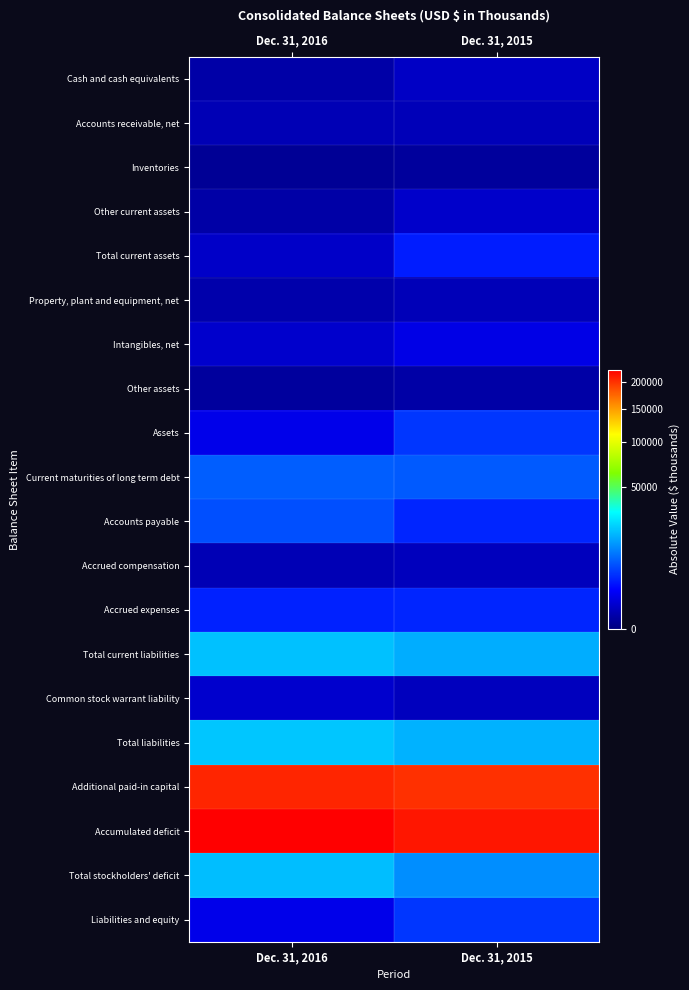

Reading left to right, extract all data points from this chart.

Cash and cash equivalents: Dec. 31, 2016=110	Dec. 31, 2015=444
Accounts receivable, net: Dec. 31, 2016=225	Dec. 31, 2015=264
Inventories: Dec. 31, 2016=24	Dec. 31, 2015=50
Other current assets: Dec. 31, 2016=105	Dec. 31, 2015=537
Total current assets: Dec. 31, 2016=495	Dec. 31, 2015=3282
Property, plant and equipment, net: Dec. 31, 2016=144	Dec. 31, 2015=259
Intangibles, net: Dec. 31, 2016=562	Dec. 31, 2015=1170
Other assets: Dec. 31, 2016=58	Dec. 31, 2015=105
Assets: Dec. 31, 2016=1259	Dec. 31, 2015=4816
Current maturities of long term debt: Dec. 31, 2016=7814	Dec. 31, 2015=7596
Accounts payable: Dec. 31, 2016=6541	Dec. 31, 2015=3781
Accrued compensation: Dec. 31, 2016=224	Dec. 31, 2015=321
Accrued expenses: Dec. 31, 2016=3546	Dec. 31, 2015=3734
Total current liabilities: Dec. 31, 2016=19824	Dec. 31, 2015=16981
Common stock warrant liability: Dec. 31, 2016=582	Dec. 31, 2015=350
Total liabilities: Dec. 31, 2016=20609	Dec. 31, 2015=17636
Additional paid-in capital: Dec. 31, 2016=205877	Dec. 31, 2015=200403
Accumulated deficit: Dec. 31, 2016=225493	Dec. 31, 2015=213412
Total stockholders' deficit: Dec. 31, 2016=19350	Dec. 31, 2015=12820
Liabilities and equity: Dec. 31, 2016=1259	Dec. 31, 2015=4816